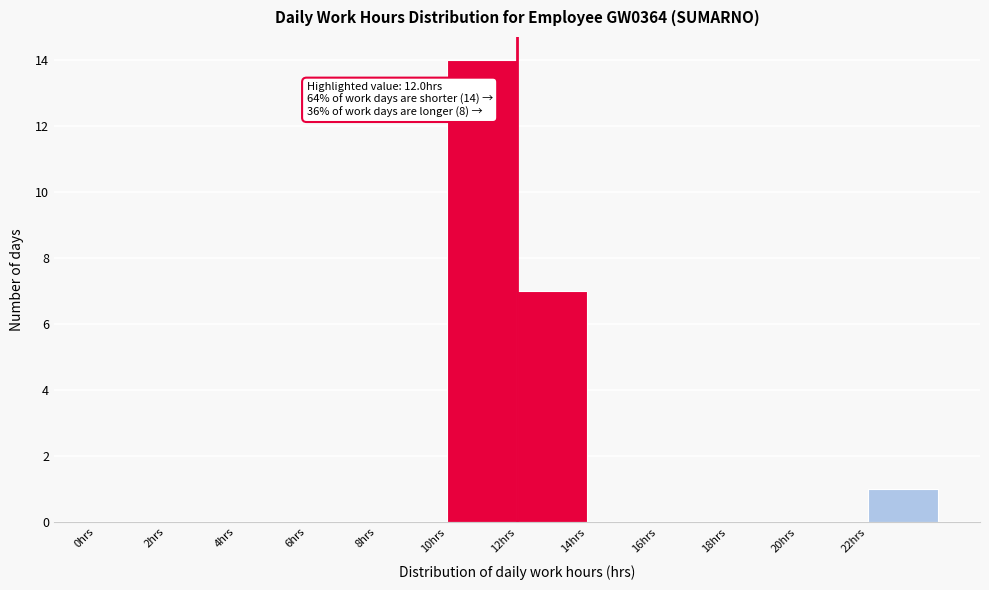

Which range on the x-axis has the tallest bar?

10 to 12